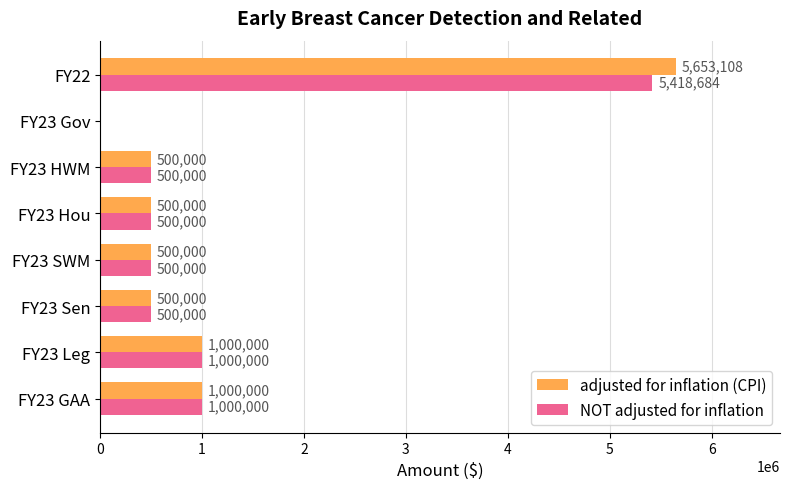

Which series has the largest total across all categories?

adjusted for inflation (CPI)